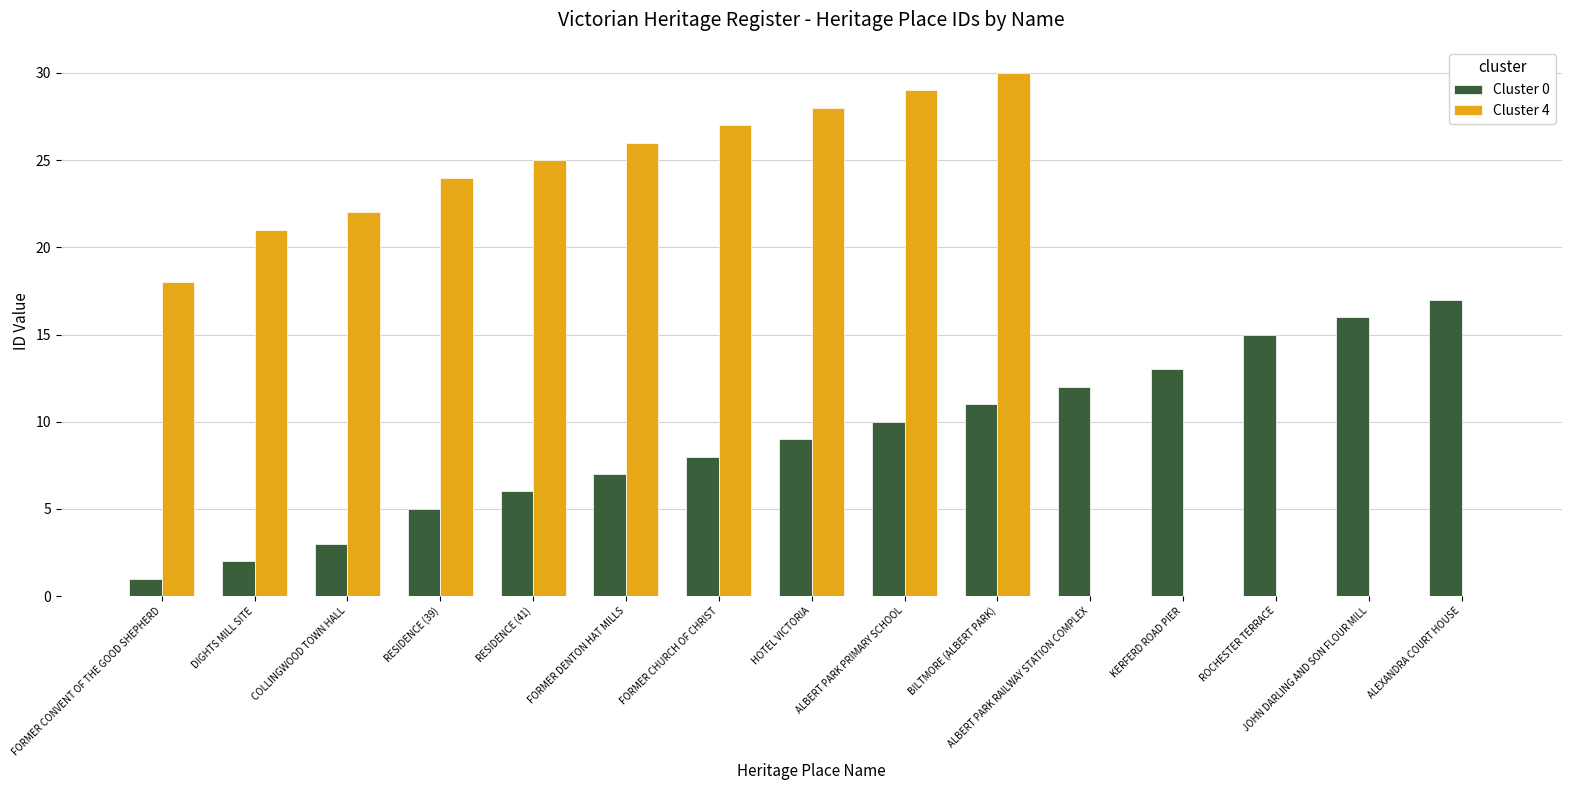

What is the greatest value displayed?

30